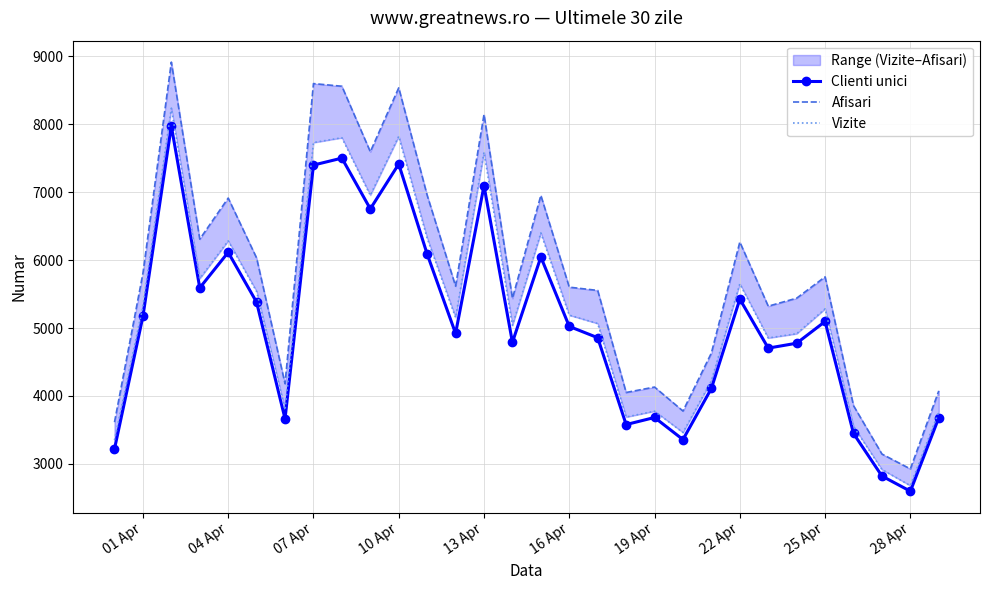

Reading left to right, list all the values displayed in this chart.

Clienti unici: 3221	5171	7972	5591	6114	5379	3665	7398	7500	6753	7413	6088	4920	7094	4789	6045	5023	4857	3579	3683	3358	4111	5425	4704	4776	5096	3448	2821	2598	3679
Afisari: 3614	5803	8913	6308	6912	6030	4180	8597	8558	7594	8535	6954	5616	8142	5436	6951	5601	5553	4051	4131	3778	4632	6265	5321	5439	5753	3857	3145	2926	4075
Vizite: 3350	5320	8236	5728	6282	5538	3798	7729	7800	6954	7821	6323	5154	7587	5039	6399	5189	5066	3690	3776	3462	4223	5650	4853	4916	5282	3551	2917	2680	3766